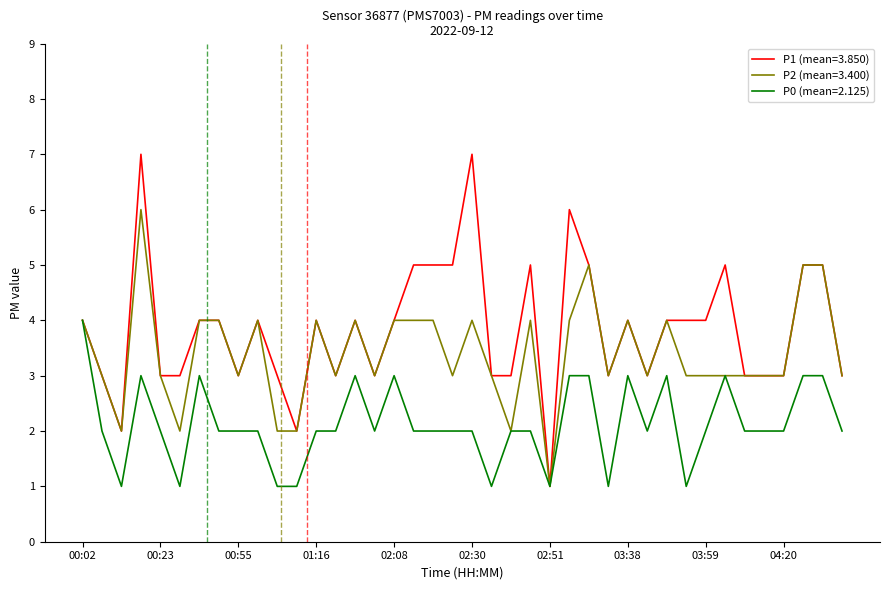

Rank the series by their average value, from lowest to highest.

P0 (mean=2.125), P2 (mean=3.400), P1 (mean=3.850)